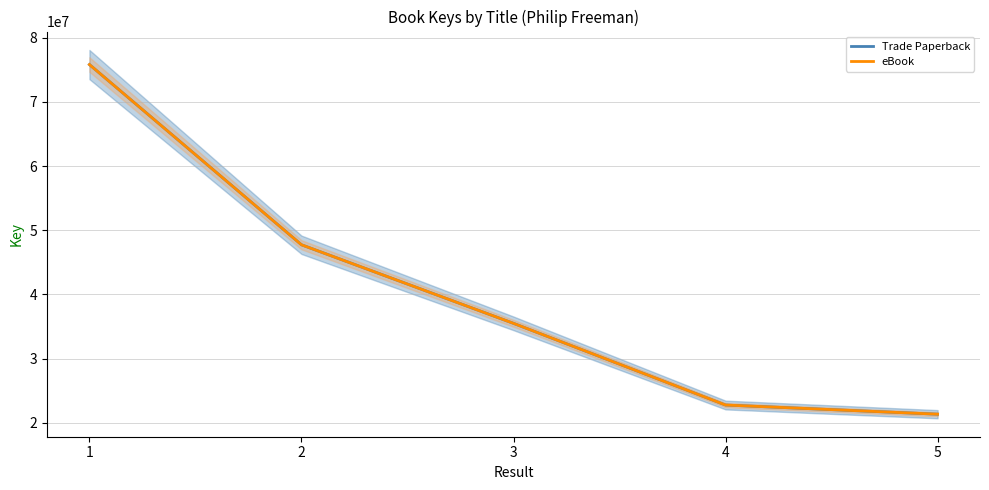

True or false: Trade Paperback has more than 2 interior local peaks.

False